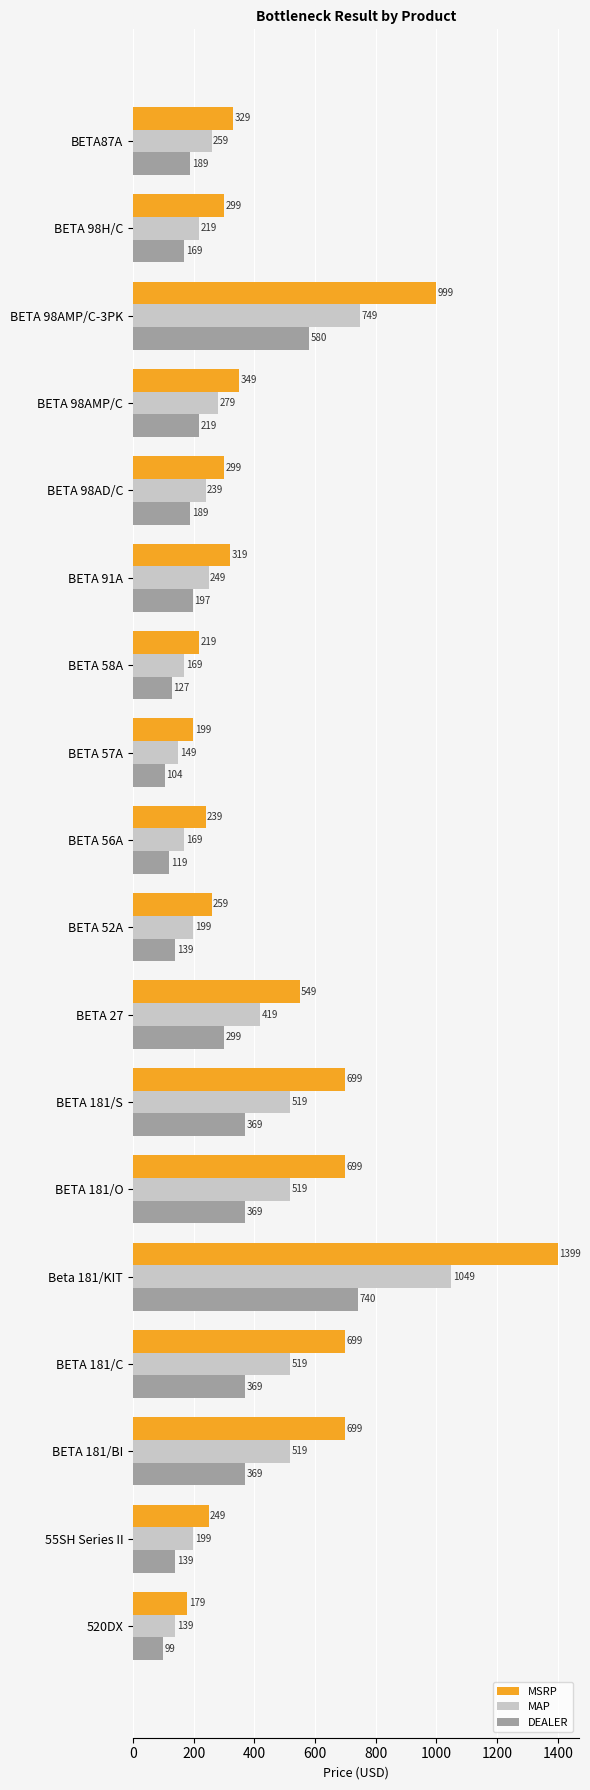

Rank the series by their maximum value, from highest to lowest.

MSRP, MAP, DEALER